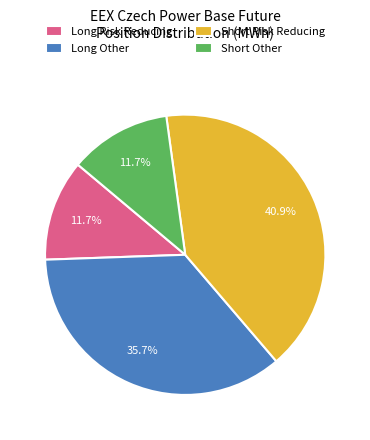

To the nearest percent, what is the average slice percentage?

25%